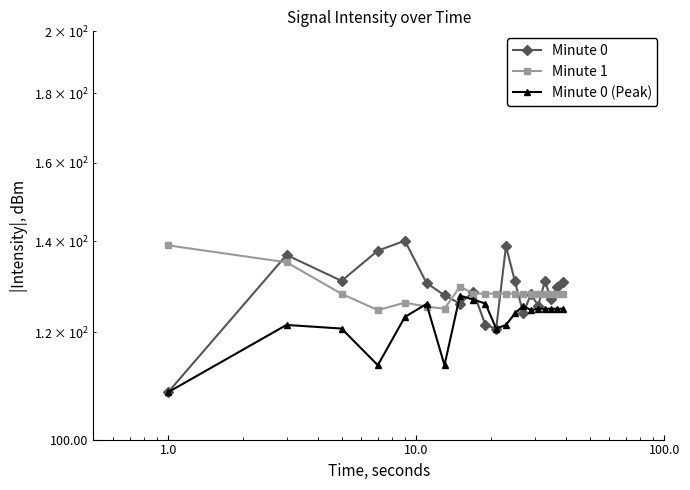

What is the highest value of the Minute 1 series?

139.1